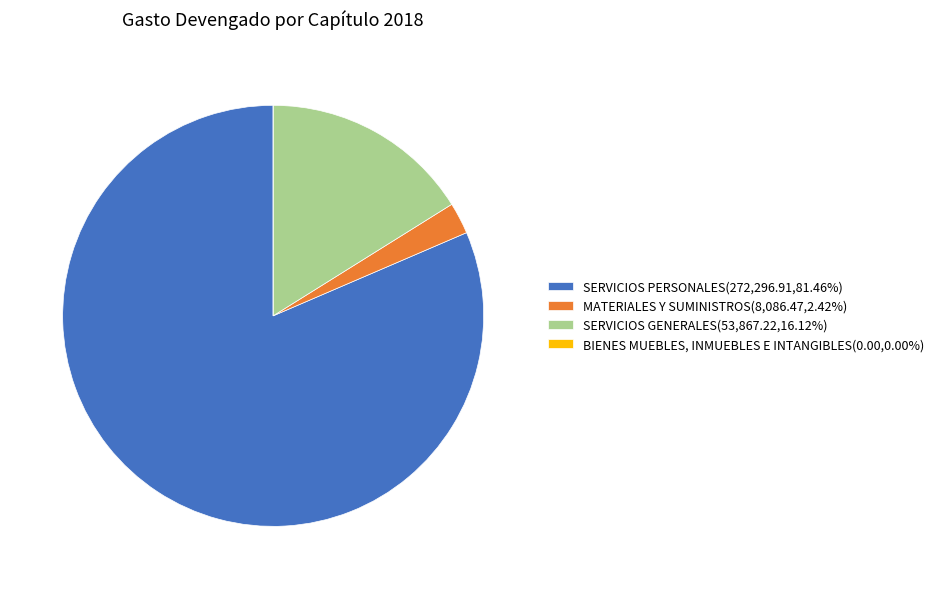

What is the largest slice in the pie chart?

SERVICIOS PERSONALES